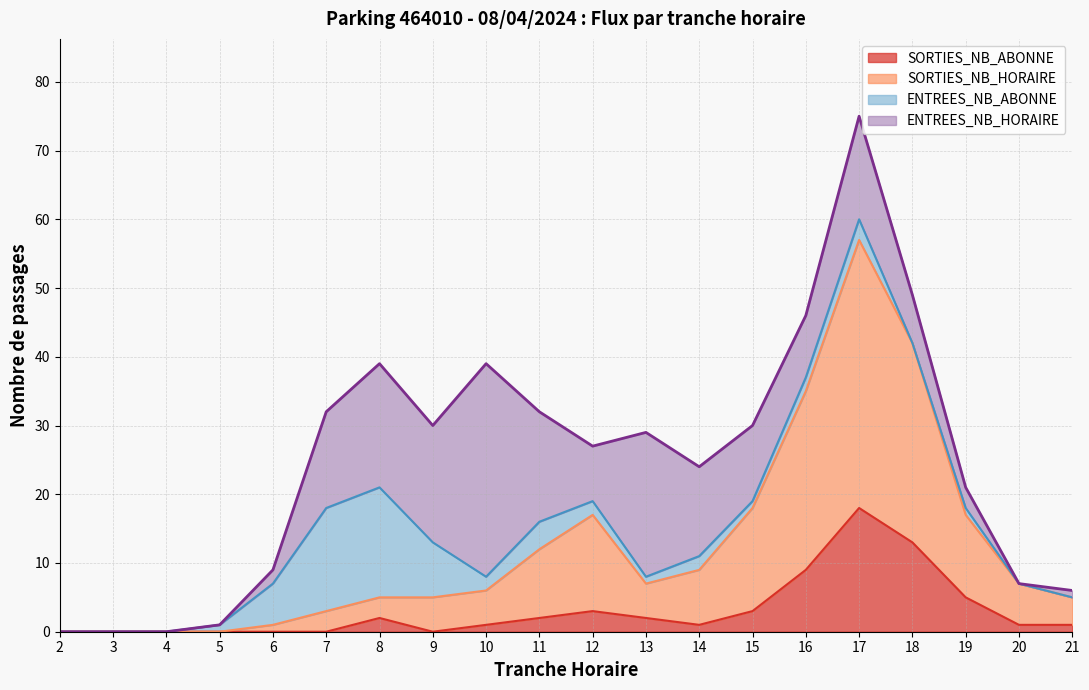

Which category has the highest value in the SORTIES_NB_ABONNE series?

17